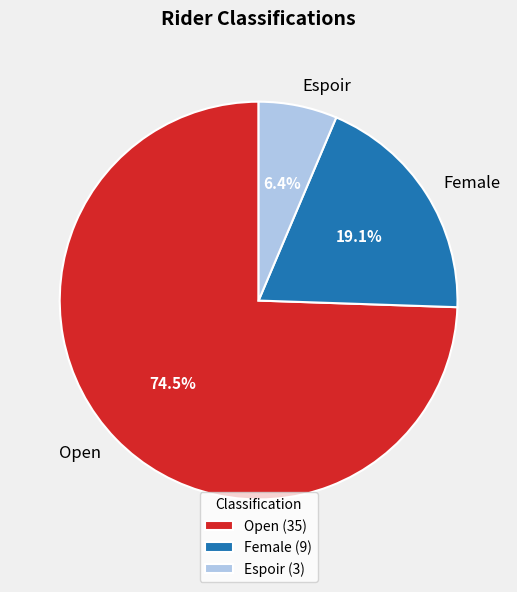

To the nearest percent, what is the difference between the Female and Open slice percentages?

55%